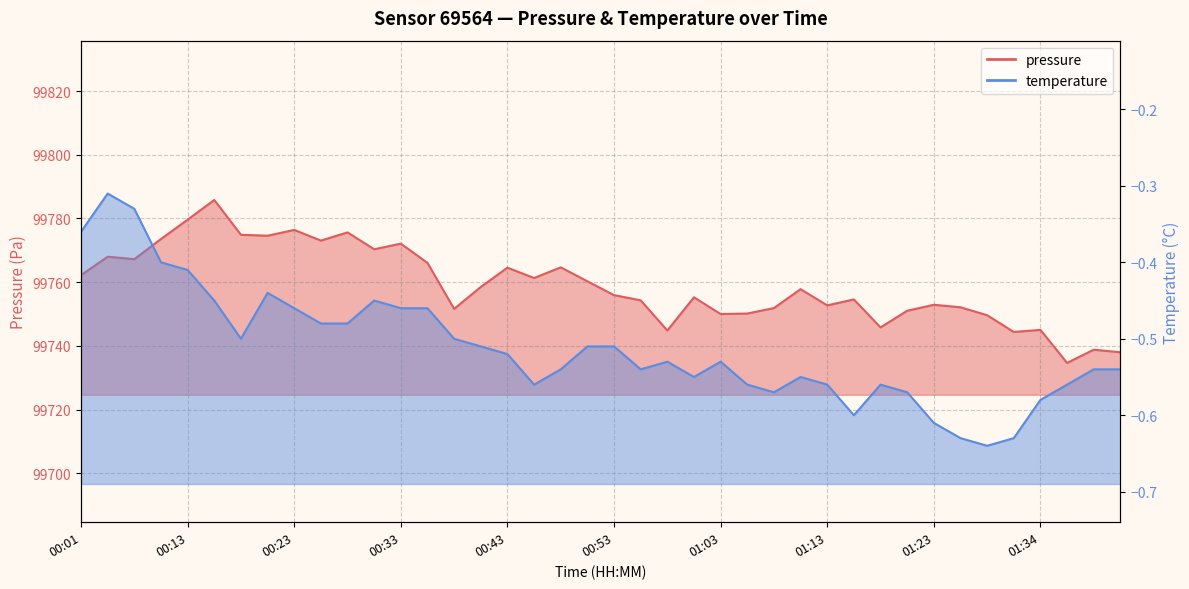

Which label corresponds to the smallest value in the chart?

01:36